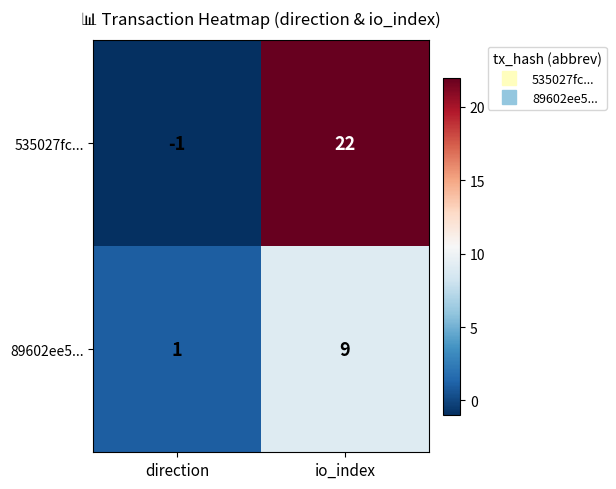

What is the difference between the highest and lowest values at io_index?

13